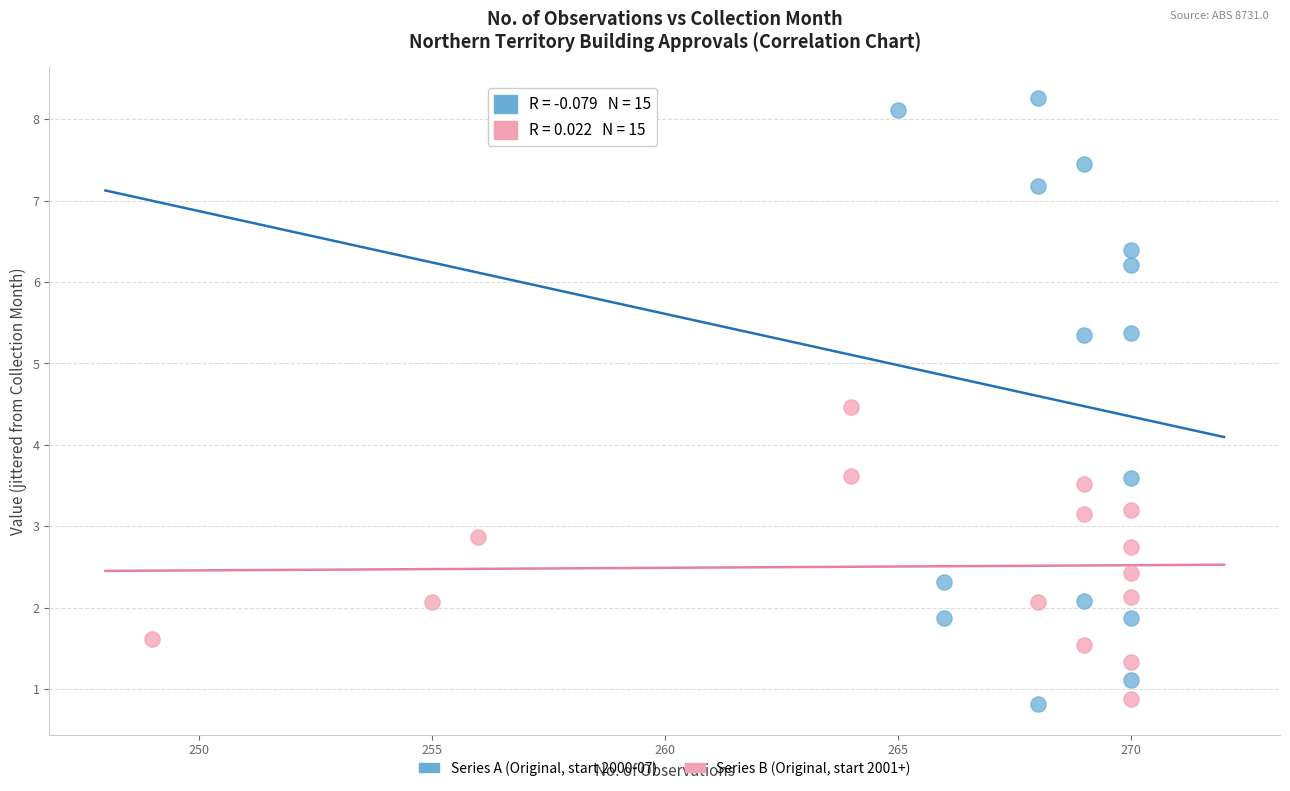

Which series reaches the maximum Y coordinate?

Series A (Original, start 2000-07)